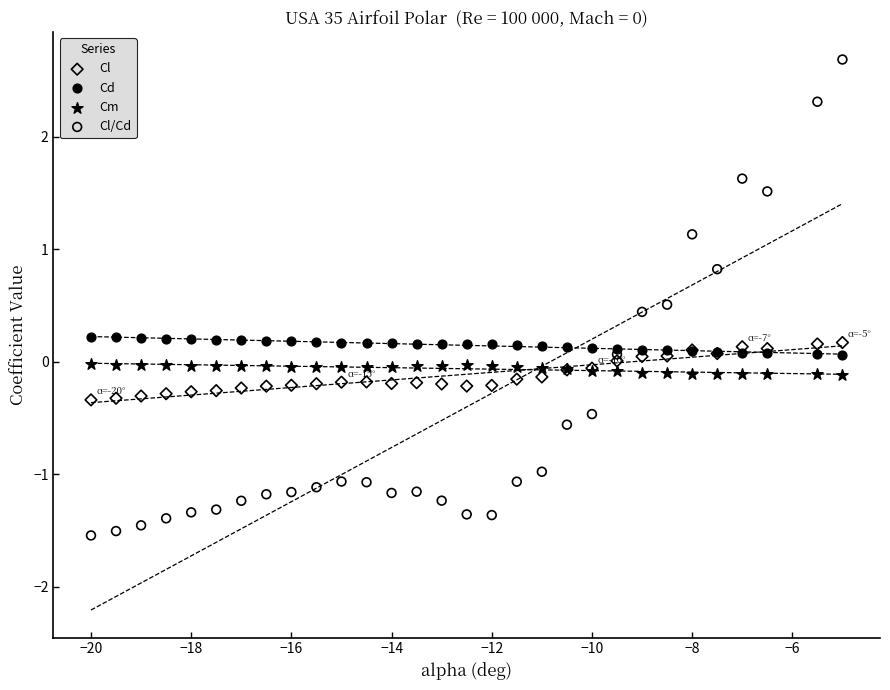

Which series contains the lowest Y value?

Cl/Cd